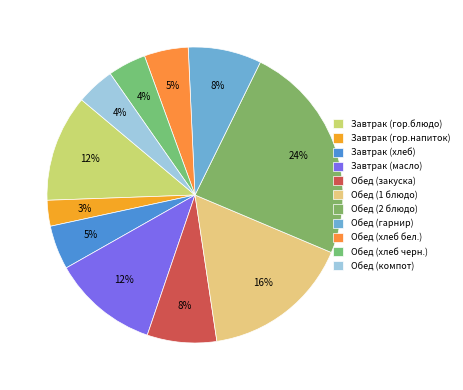

Is there a majority slice in this chart?

No